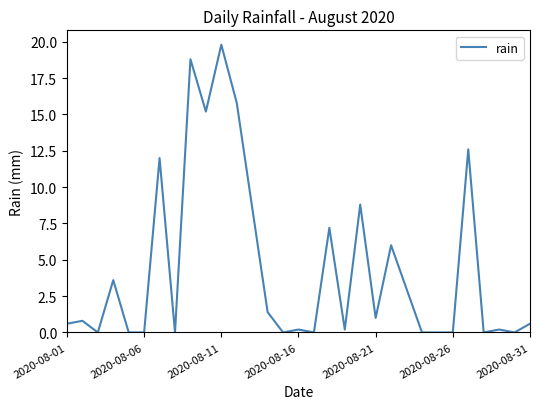

What is the greatest value displayed?

19.8